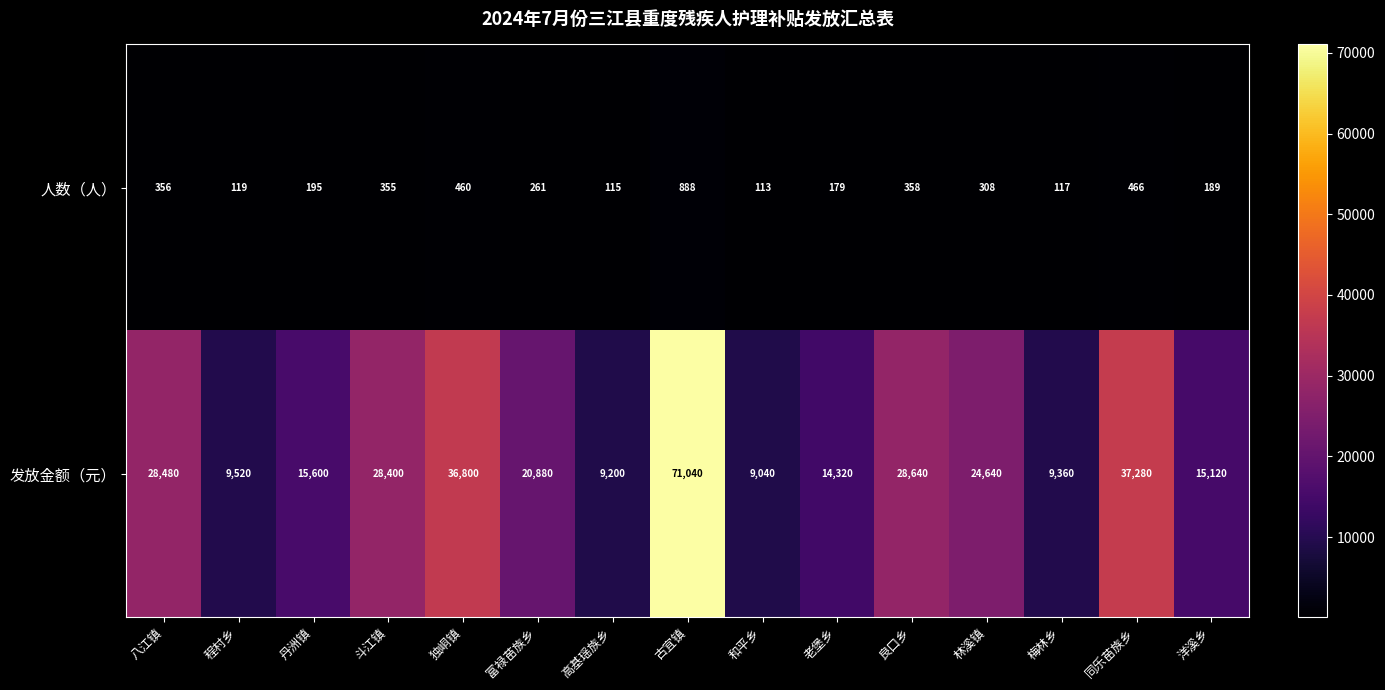

What is the lowest value of the 人数（人） series?

113